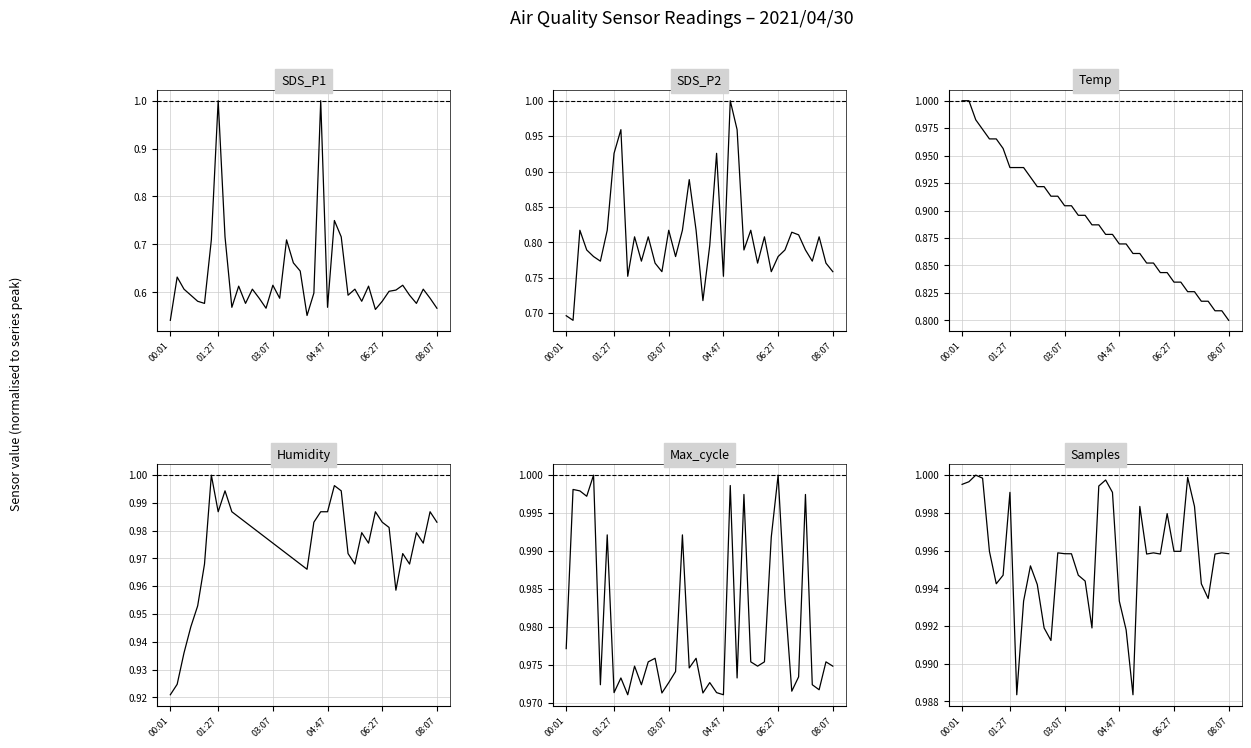

What is the value of the Max_cycle point at the 28th from the left?

1.0